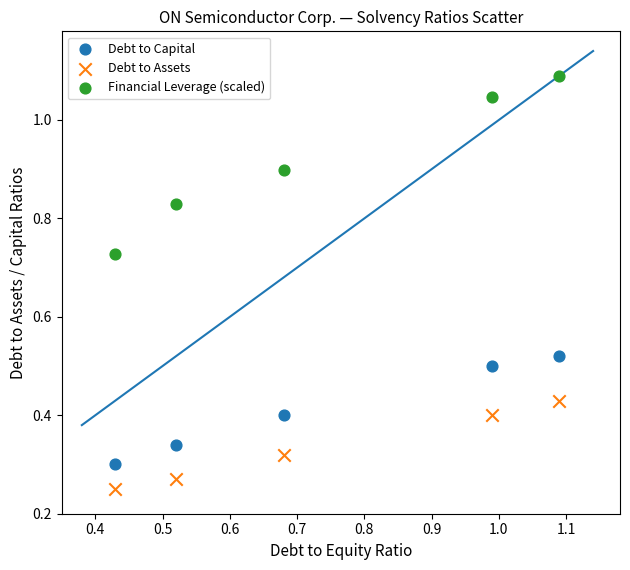

Which series contains the highest Y value?

Financial Leverage (scaled)